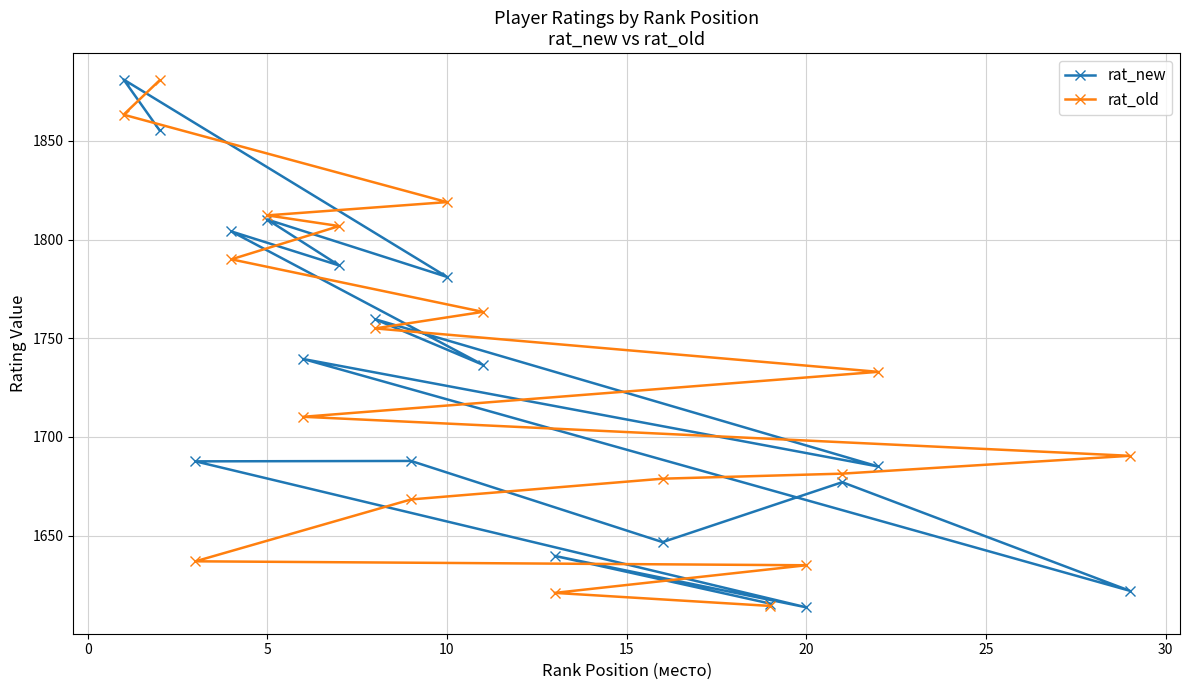

How many series are shown in this chart?

2